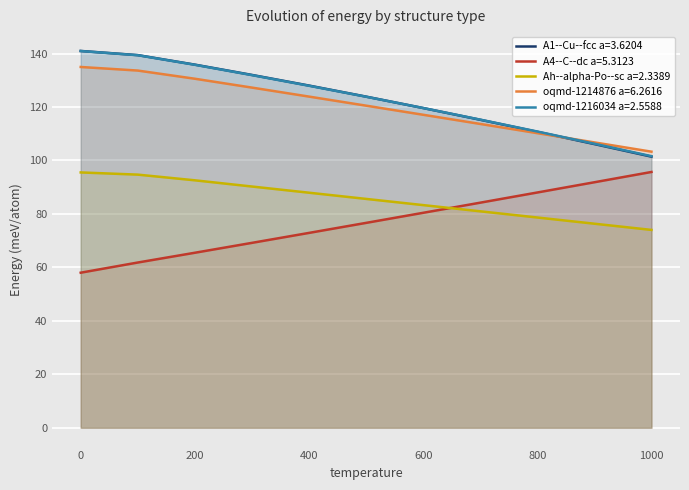

What value does the Ah--alpha-Po--sc a=2.3389 series have at 1000?

74.0